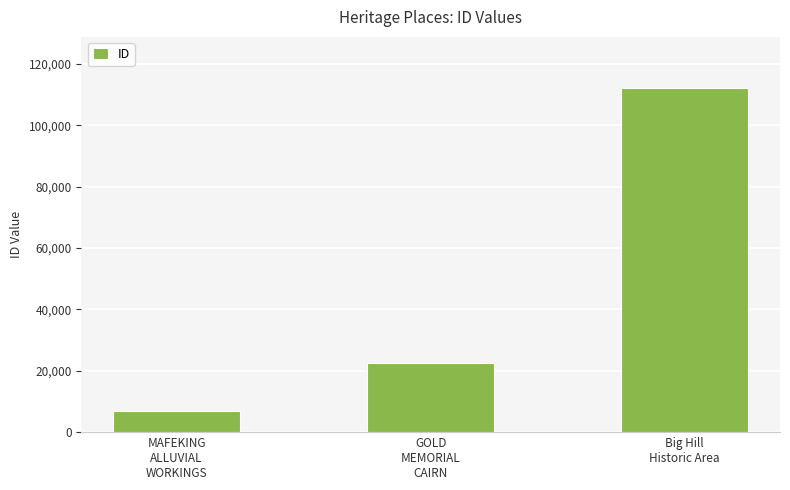

What is the value of the 2nd bar from the left?

22638